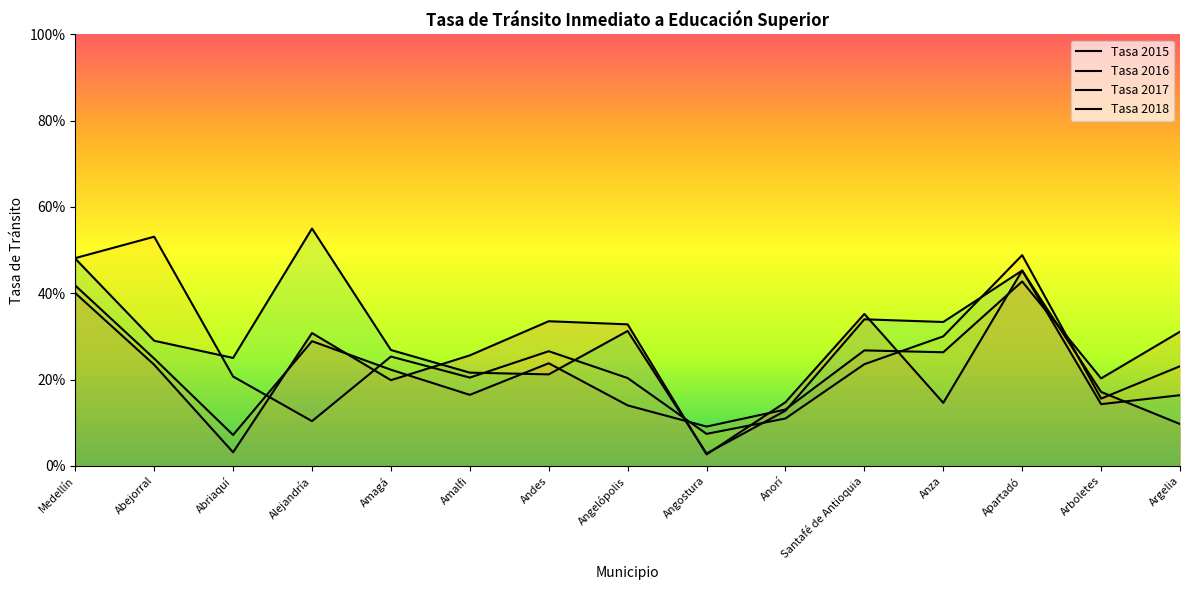

How many interior local peaks does the Tasa 2018 series have?

4